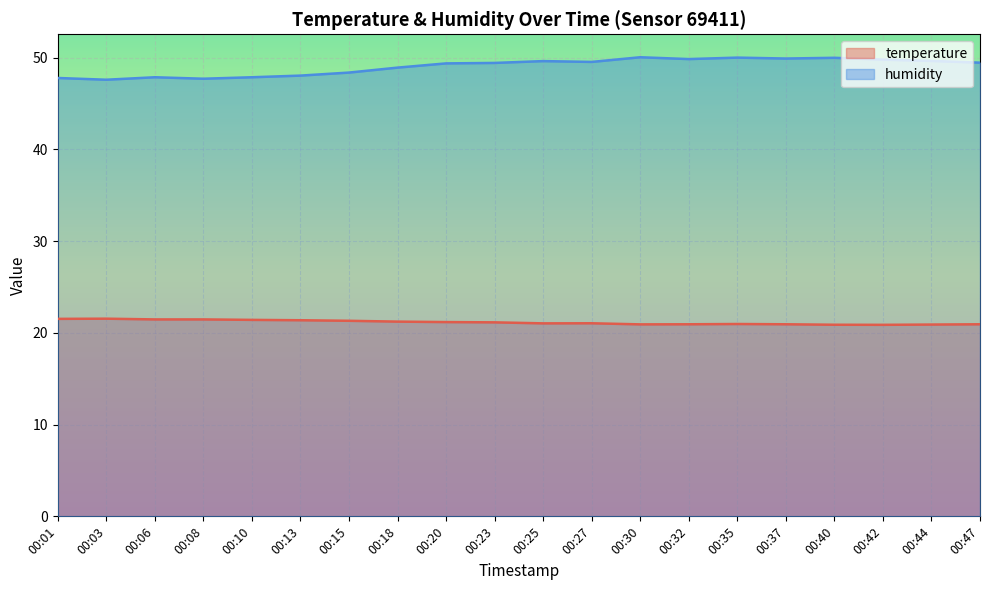

What are all the series names shown in the legend?

temperature, humidity